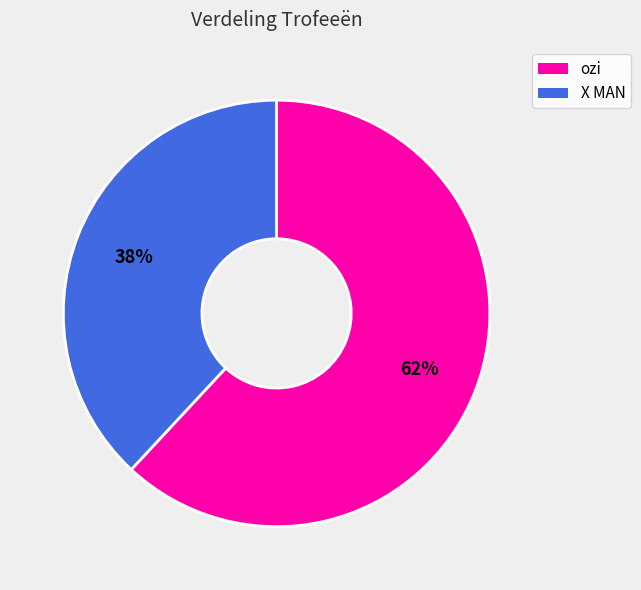

What is the largest slice in the pie chart?

ozi